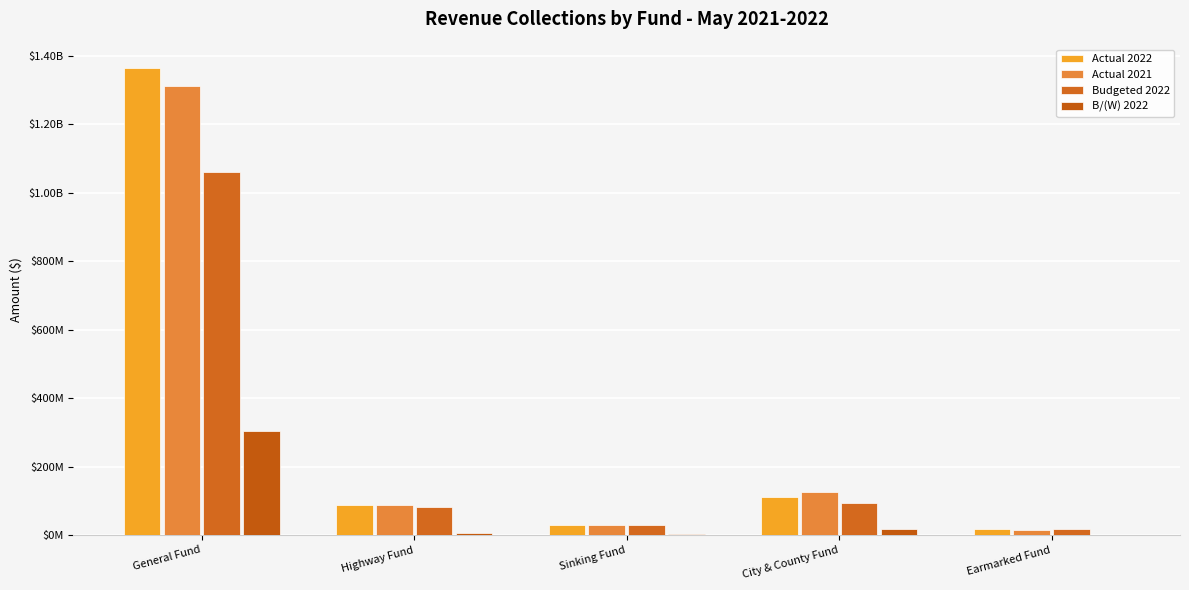

The Actual 2022 series shows 73173243 at City & County Fund. True or false?

False